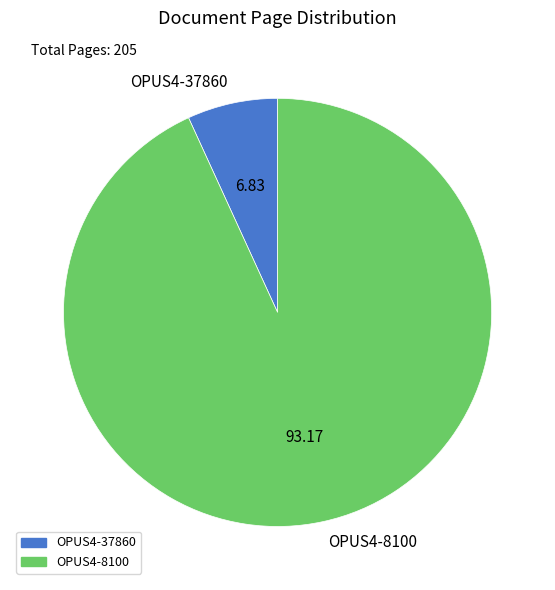

What is the ratio of the value at OPUS4-8100 to the value at OPUS4-37860?

13.6